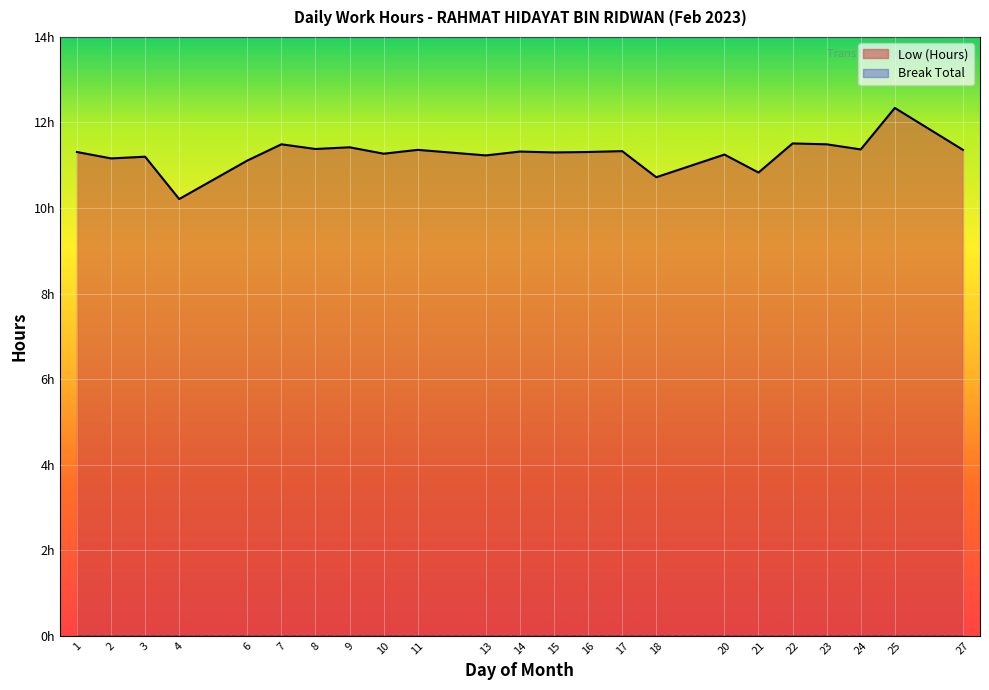

Reading right to left, list all the values displayed in this chart.

11.4	12.3	11.4	11.5	11.5	10.8	11.2	10.7	11.3	11.3	11.3	11.3	11.2	11.4	11.3	11.4	11.4	11.5	11.1	10.2	11.2	11.2	11.3